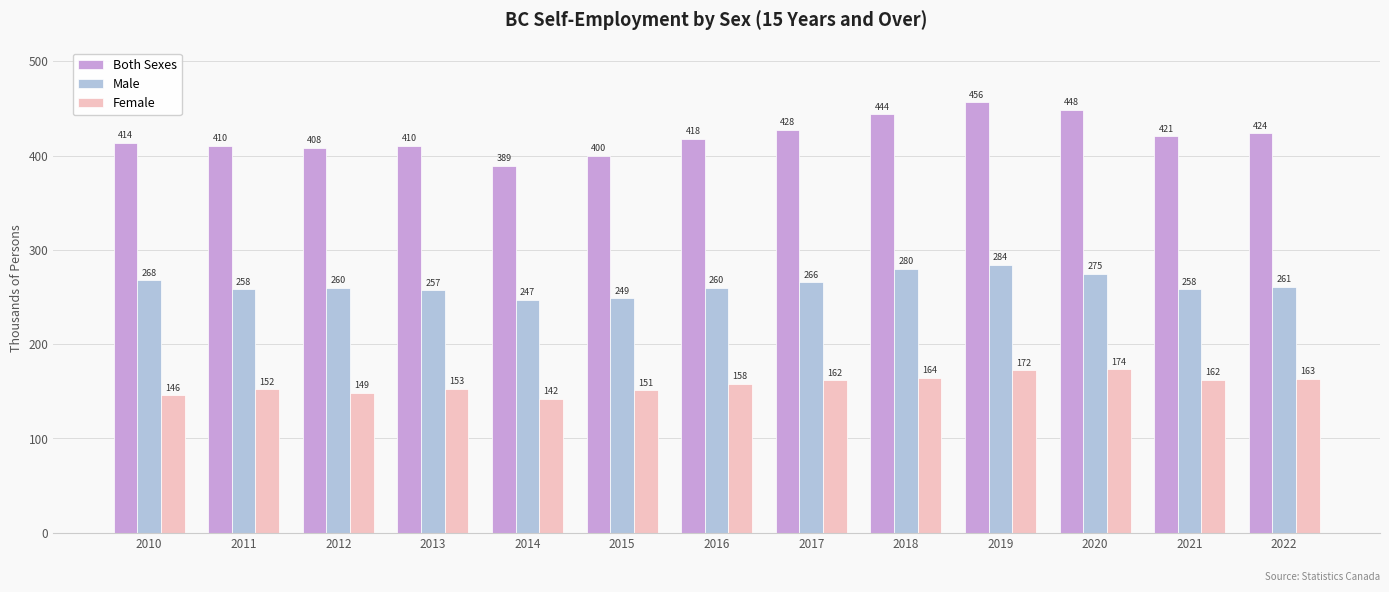

Rank the series at 2013 from highest to lowest value.

Both Sexes, Male, Female